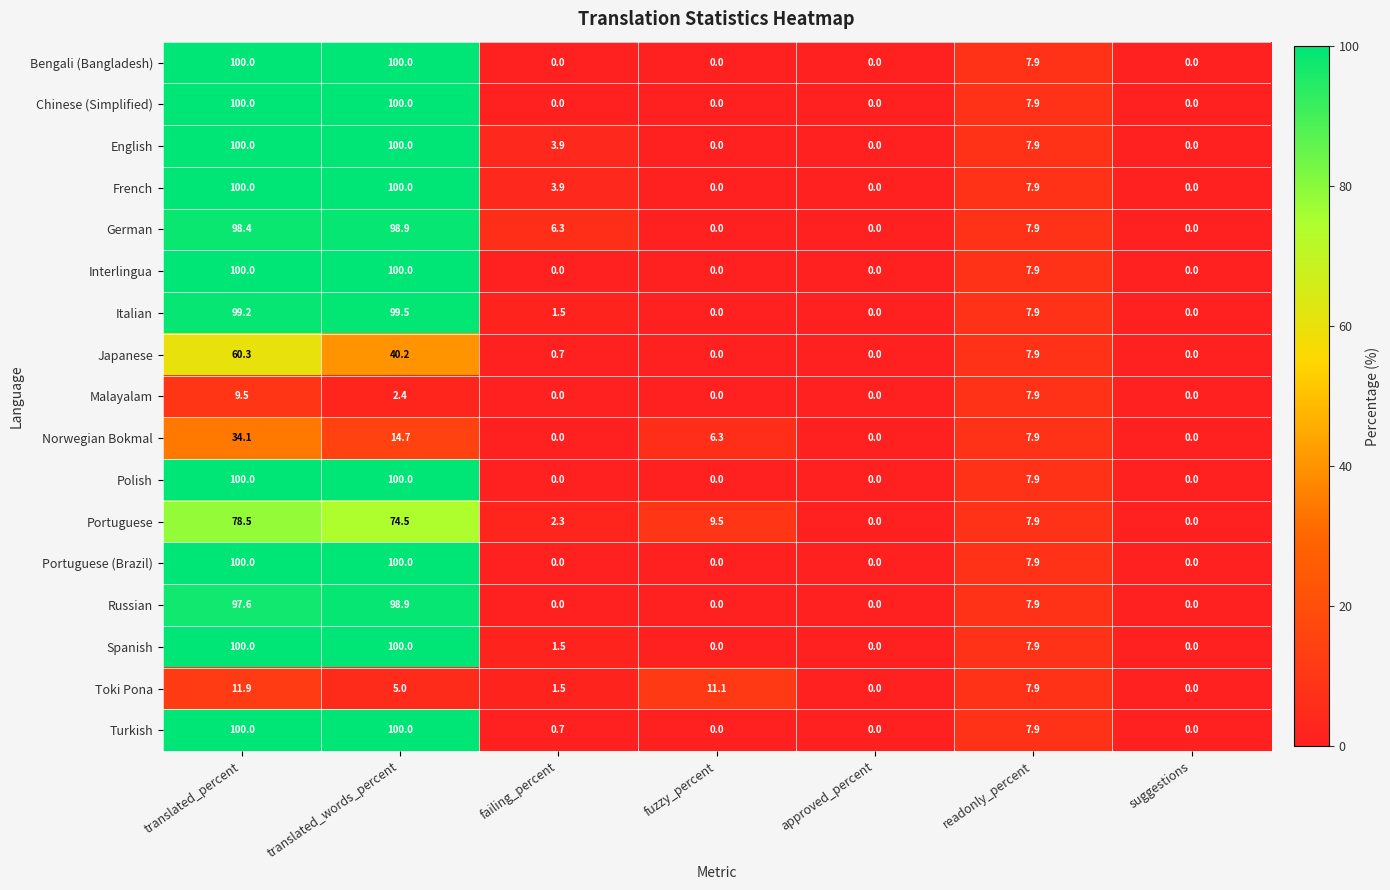

What is the greatest value displayed?

100.0